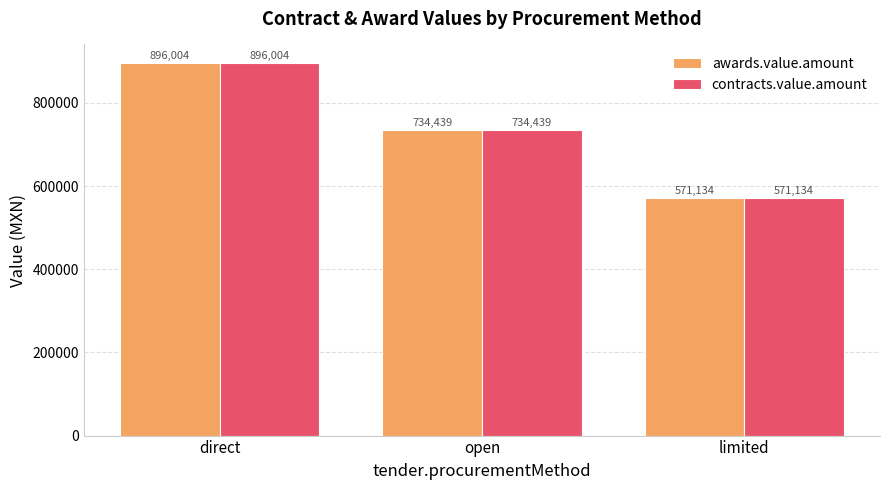

What are all the series names shown in the legend?

awards.value.amount, contracts.value.amount